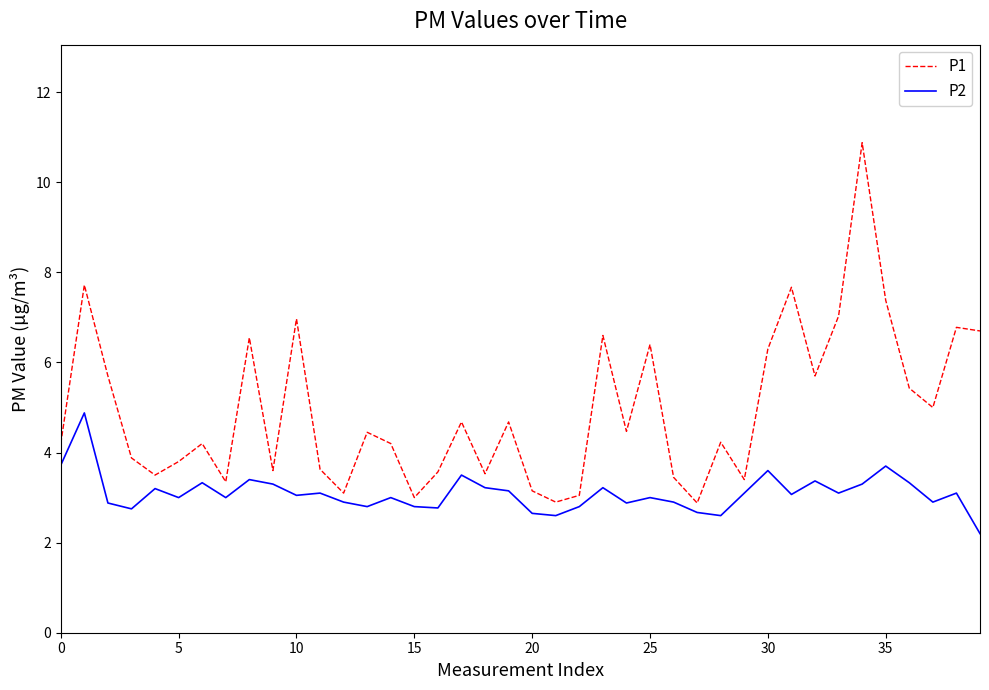

What is the minimum value for P1?

2.9